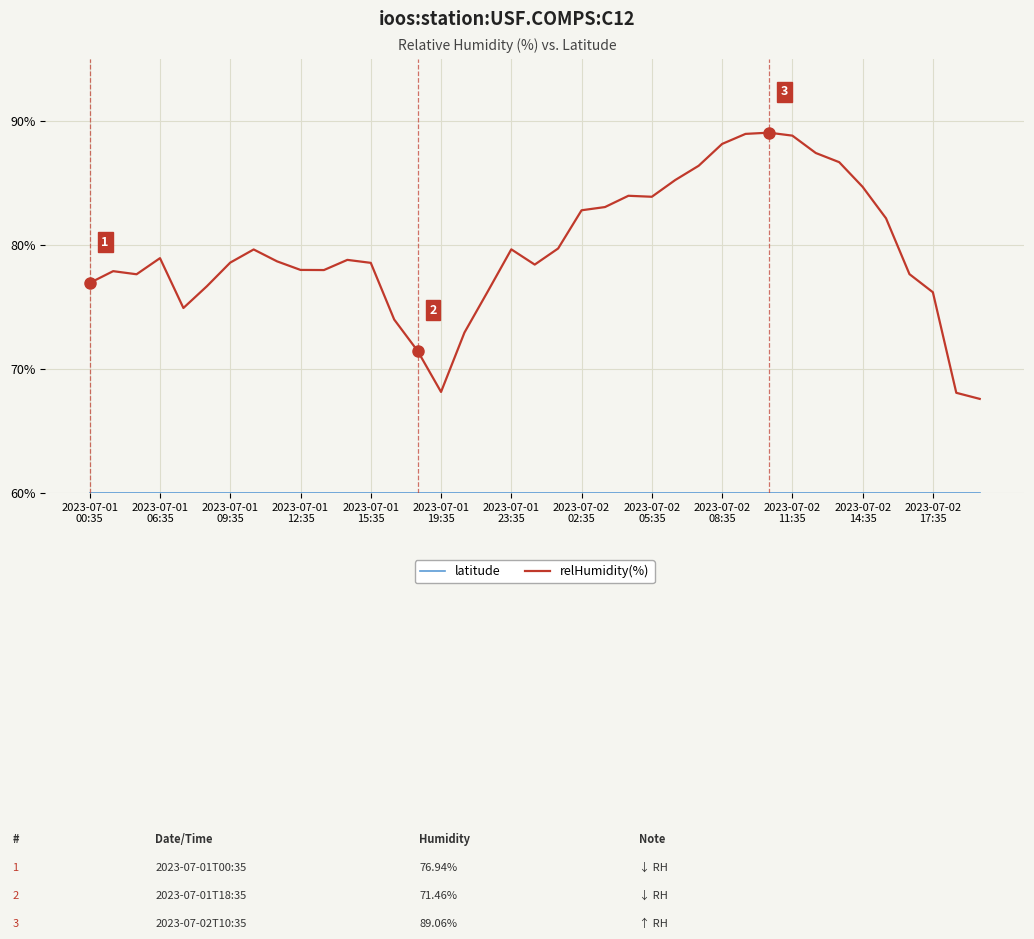

What is the lowest value of the relHumidity(%) series?

67.6